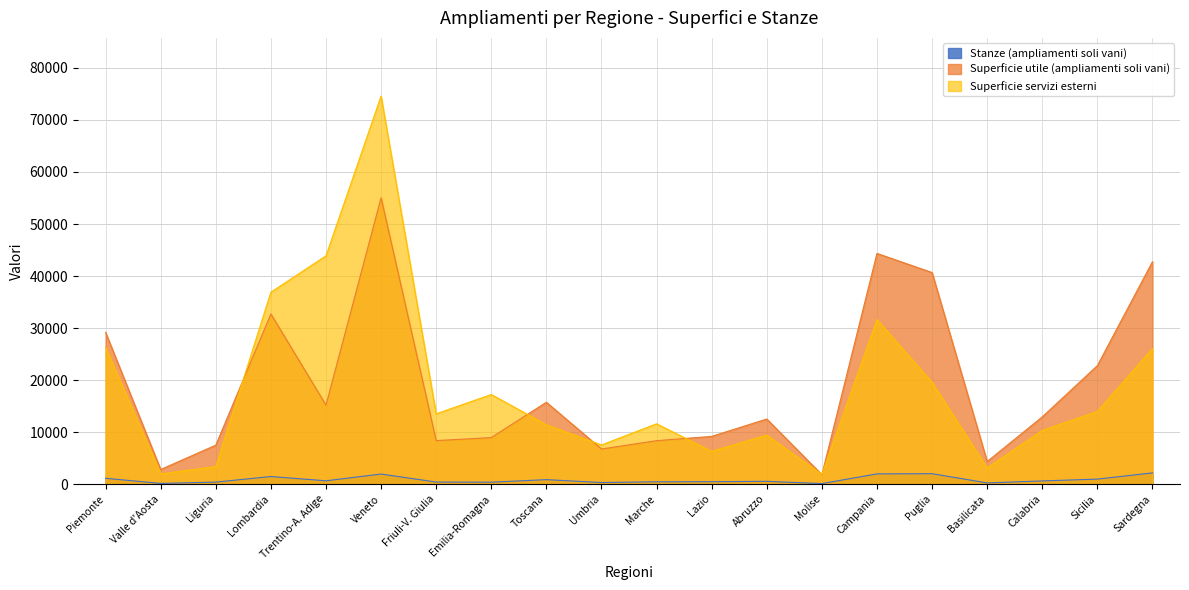

What is the spread (max minus min) of values at Lazio?

8714